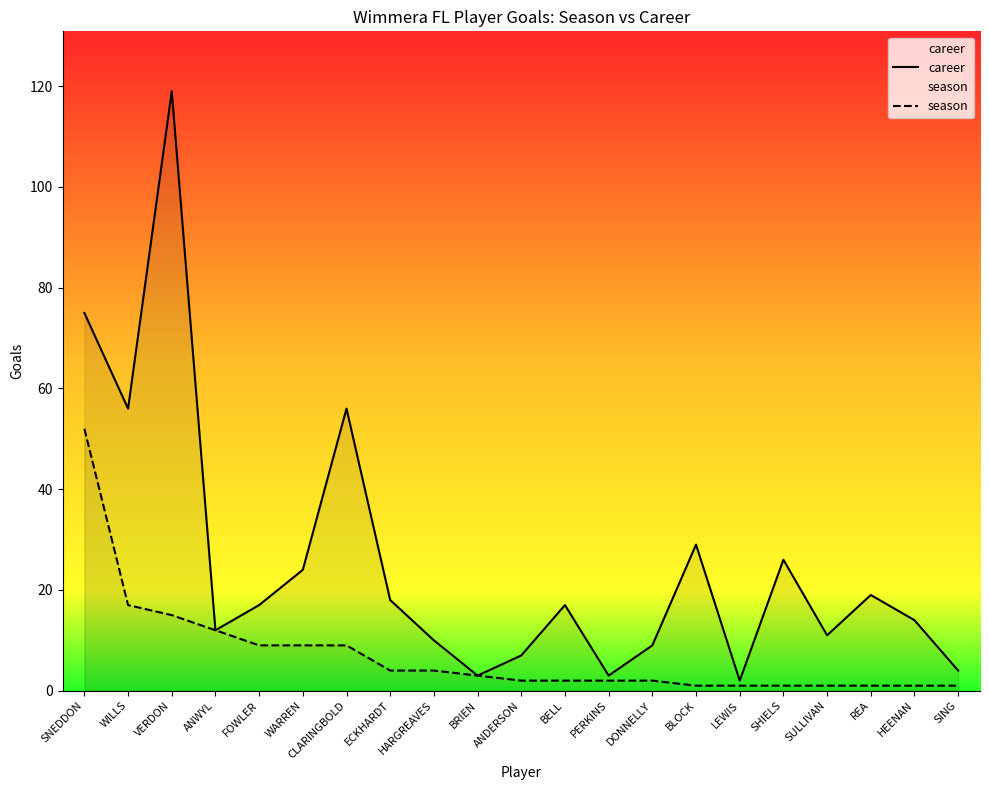

How many lines are shown in the chart?

2